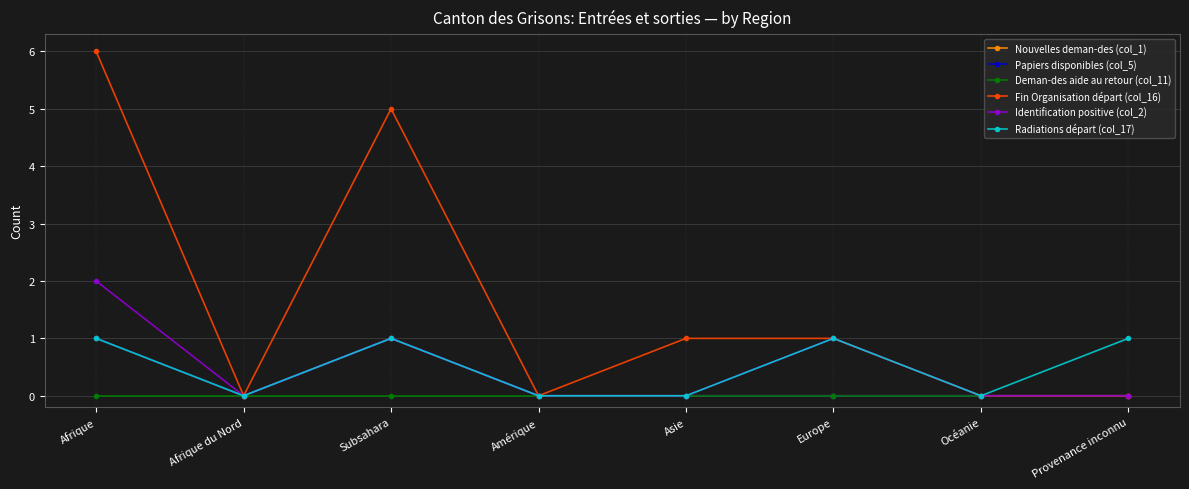

True or false: Radiations départ (col_17) and Deman-des aide au retour (col_11) intersect in this chart.

False